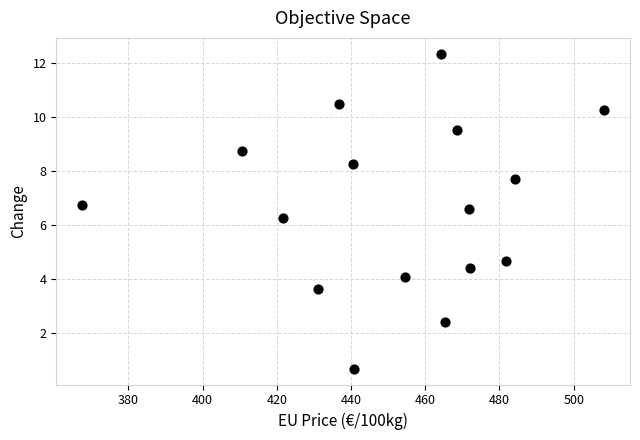

What Y value in the scatter plot is closest to 6?

6.3